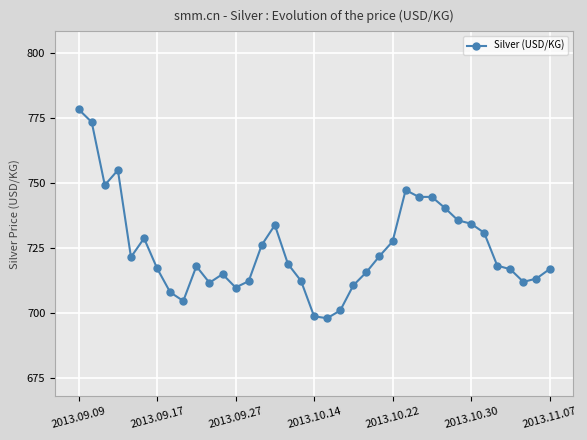

What is the value of the 11th point from the left?

711.8